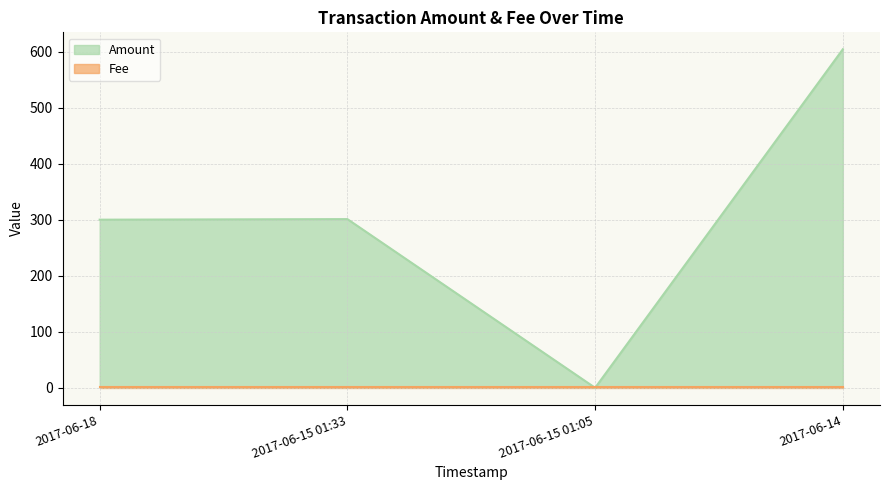

What position from the left is 2017-06-15 01:33?

2